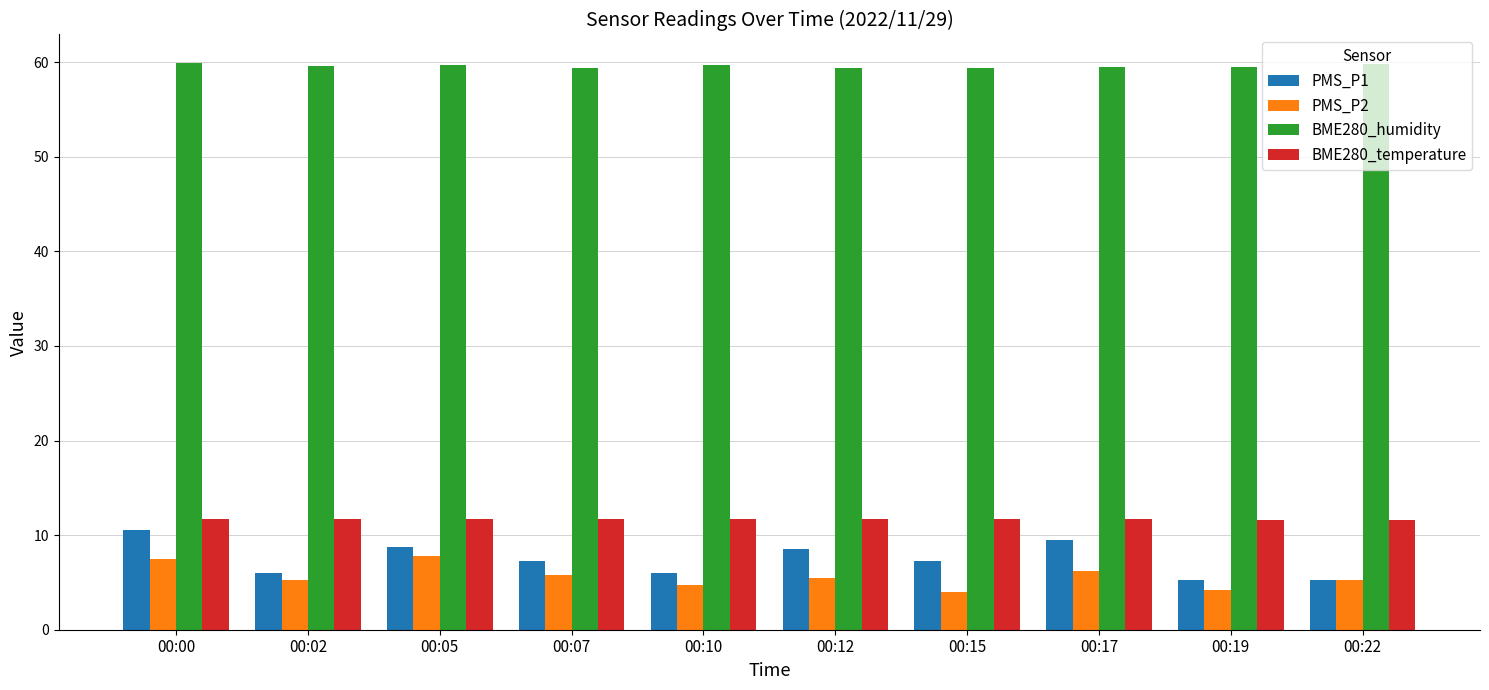

Which series has the largest range (max minus min)?

PMS_P1